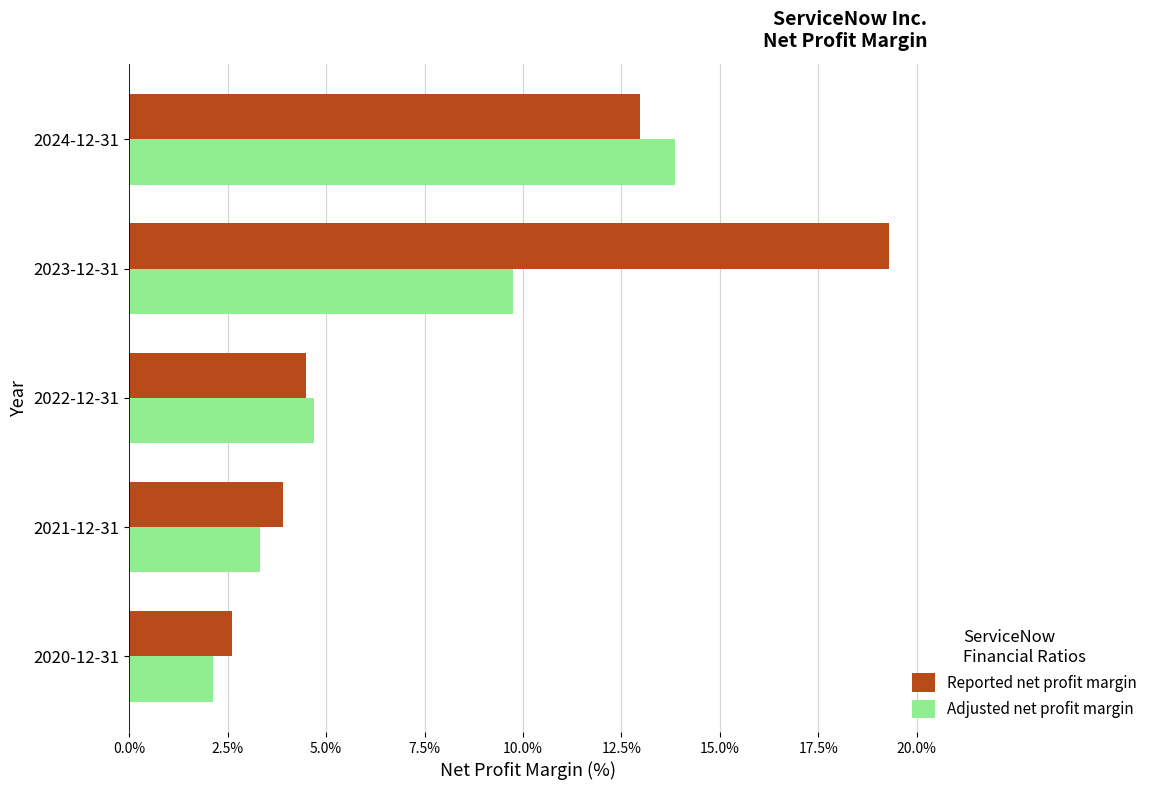

Which series has the largest total across all categories?

Reported net profit margin